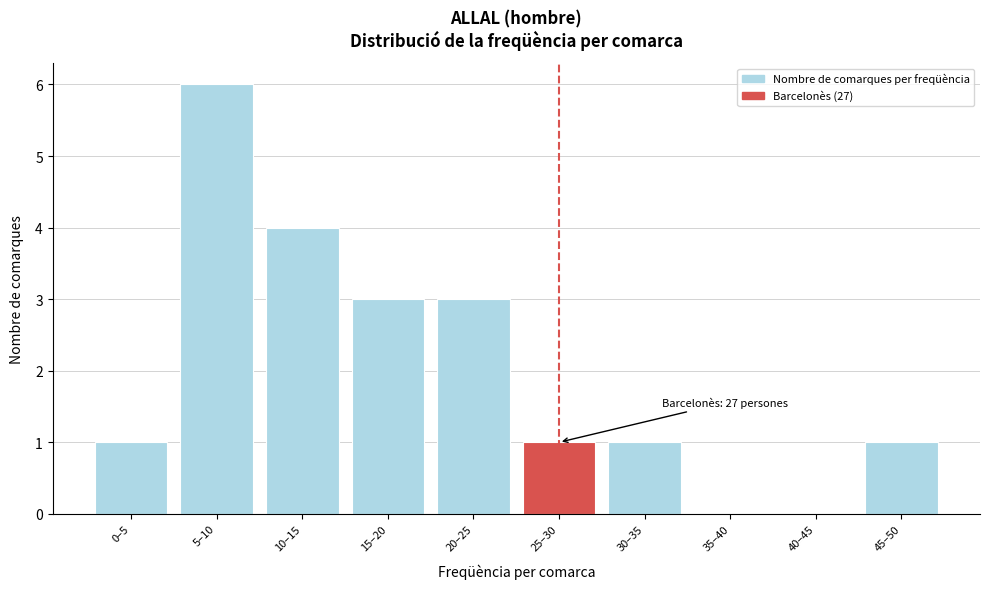

Reading left to right, extract all data points from this chart.

0–5=1	5–10=6	10–15=4	15–20=3	20–25=3	25–30=1	30–35=1	35–40=0	40–45=0	45–50=1